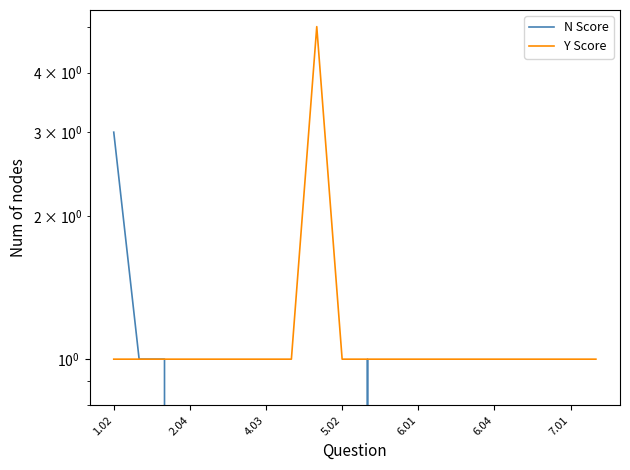

Reading left to right, list all the values displayed in this chart.

N Score: 3	1	1	0	0	0	0	0	0	0	1	0	0	0	0	0	0	0	0	0
Y Score: 1	1	1	1	1	1	1	1	5	1	1	1	1	1	1	1	1	1	1	1